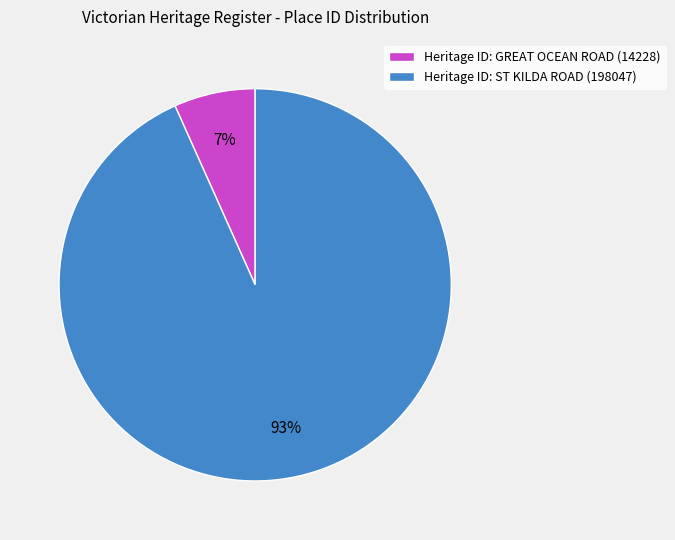

How many slices are in this pie chart?

2